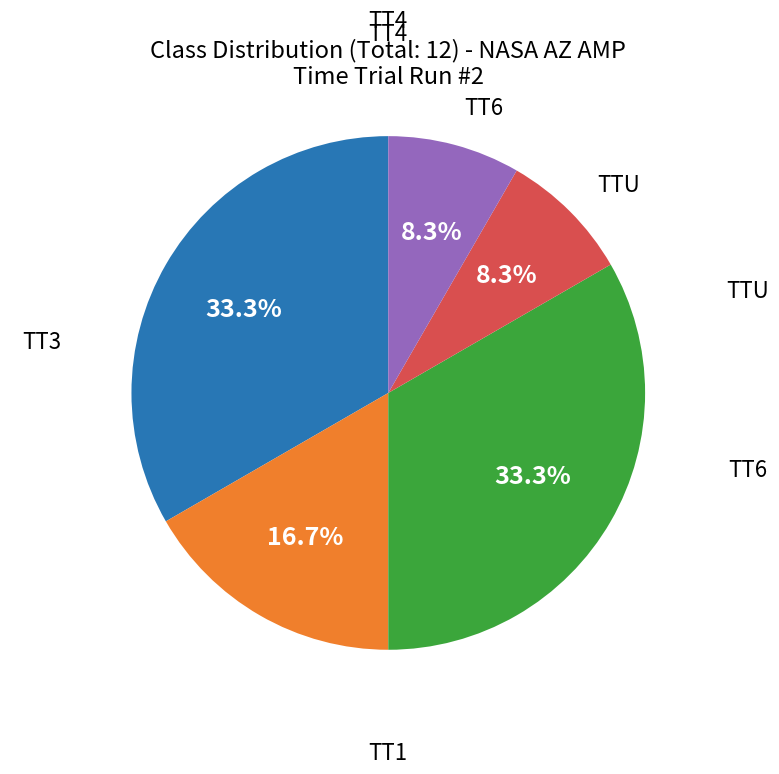

To the nearest percent, what portion does TTU represent?

8%